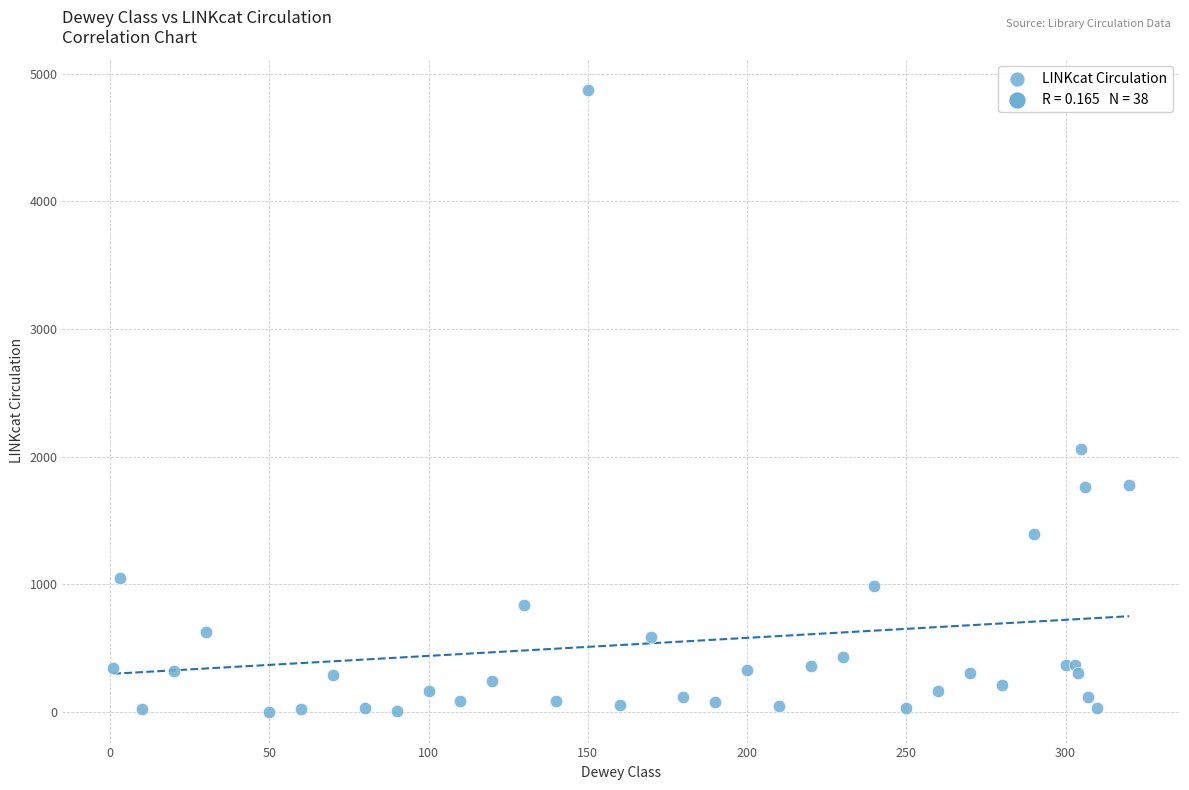

What Y value in the scatter plot is closest to 2437?

2060